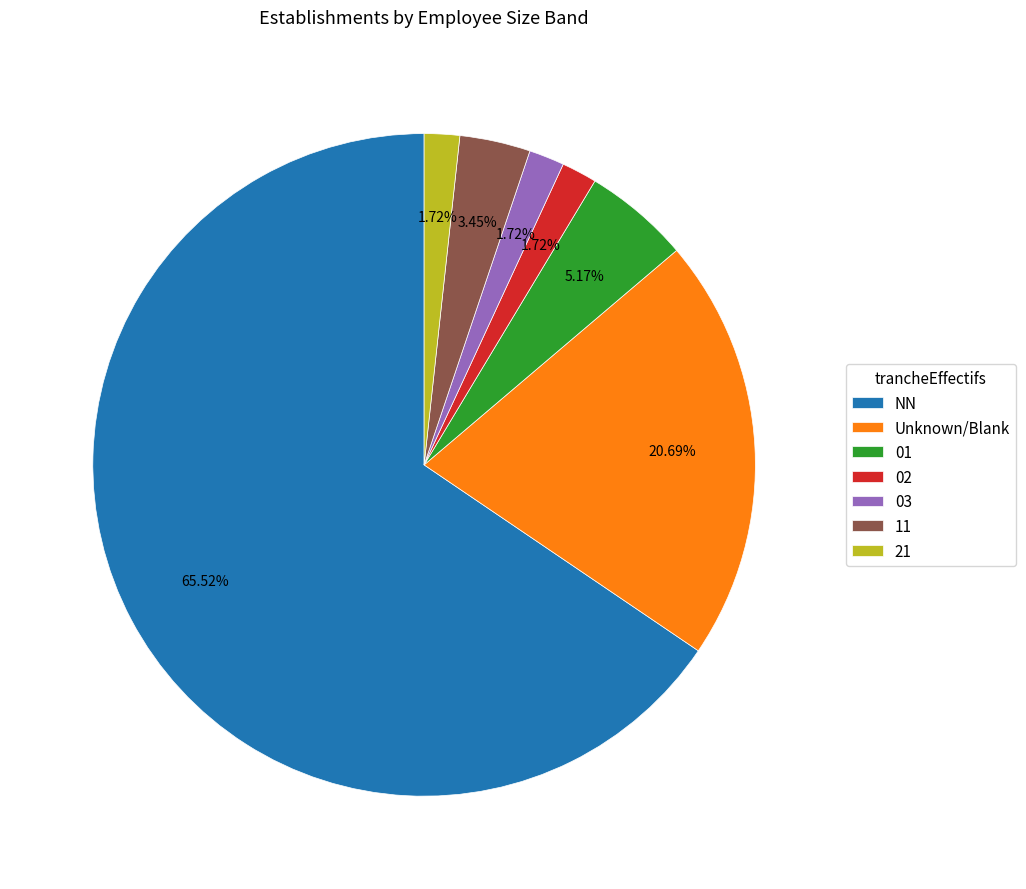

Which slice is the largest?

NN